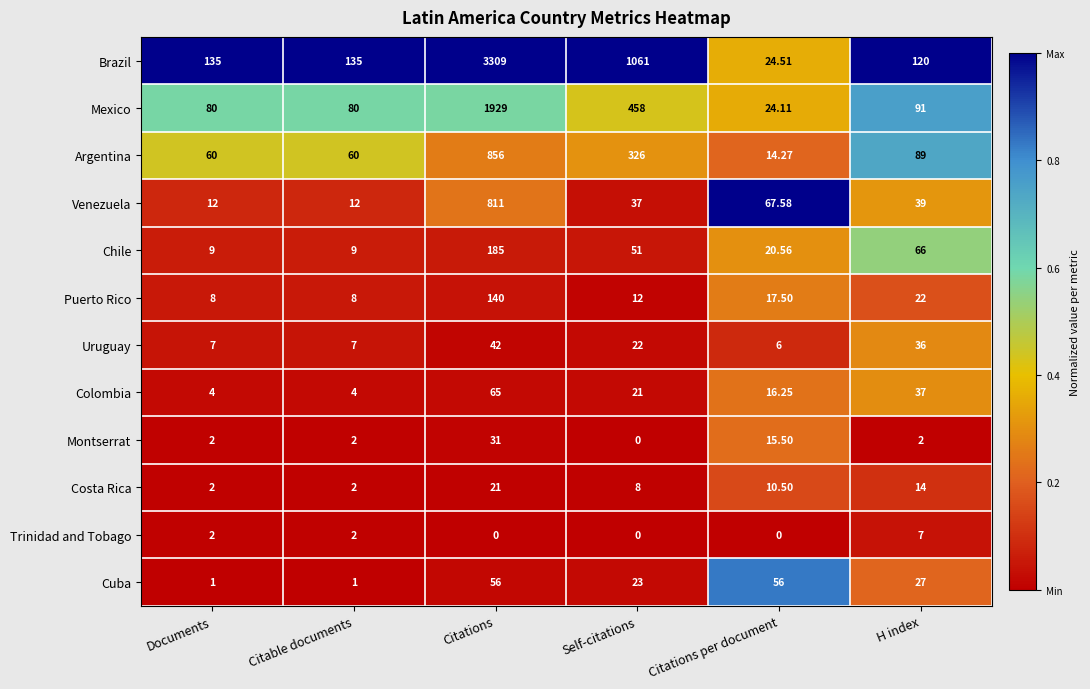

Which series changed the most between Self-citations and Citations per document?

Brazil